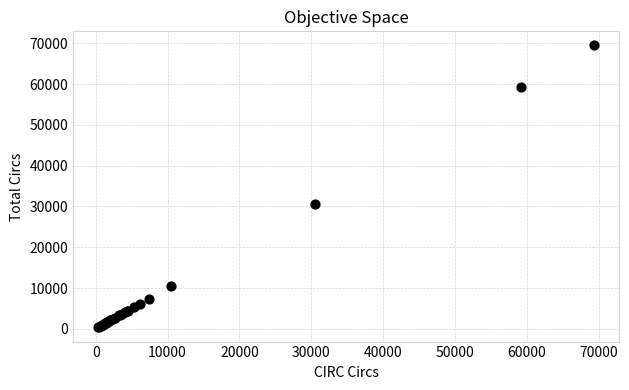

What Y value in the scatter plot is closest to 34902?

30532